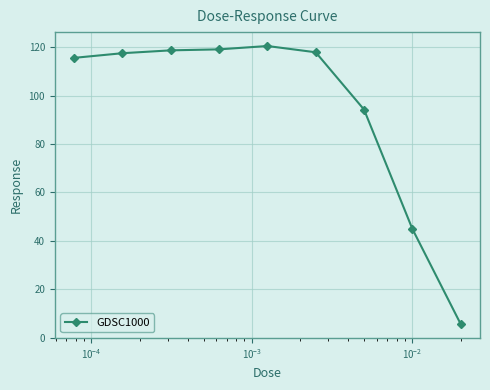

What is the average value?

94.9